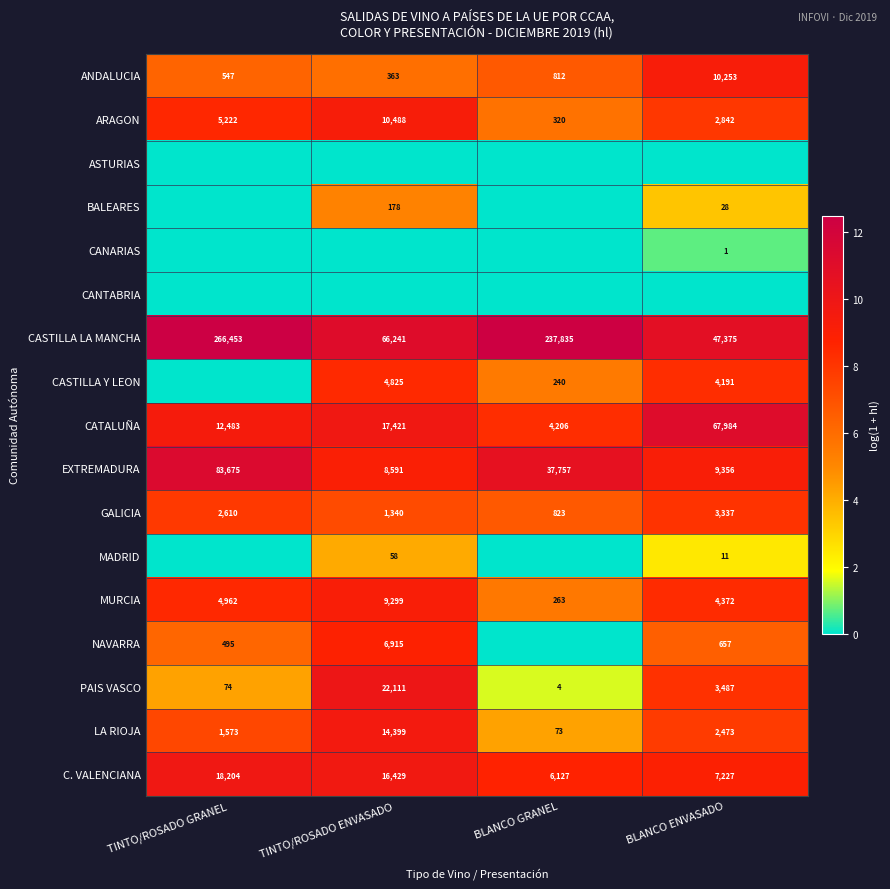

The value of MADRID at TINTO/ROSADO ENVASADO is 88. True or false?

False